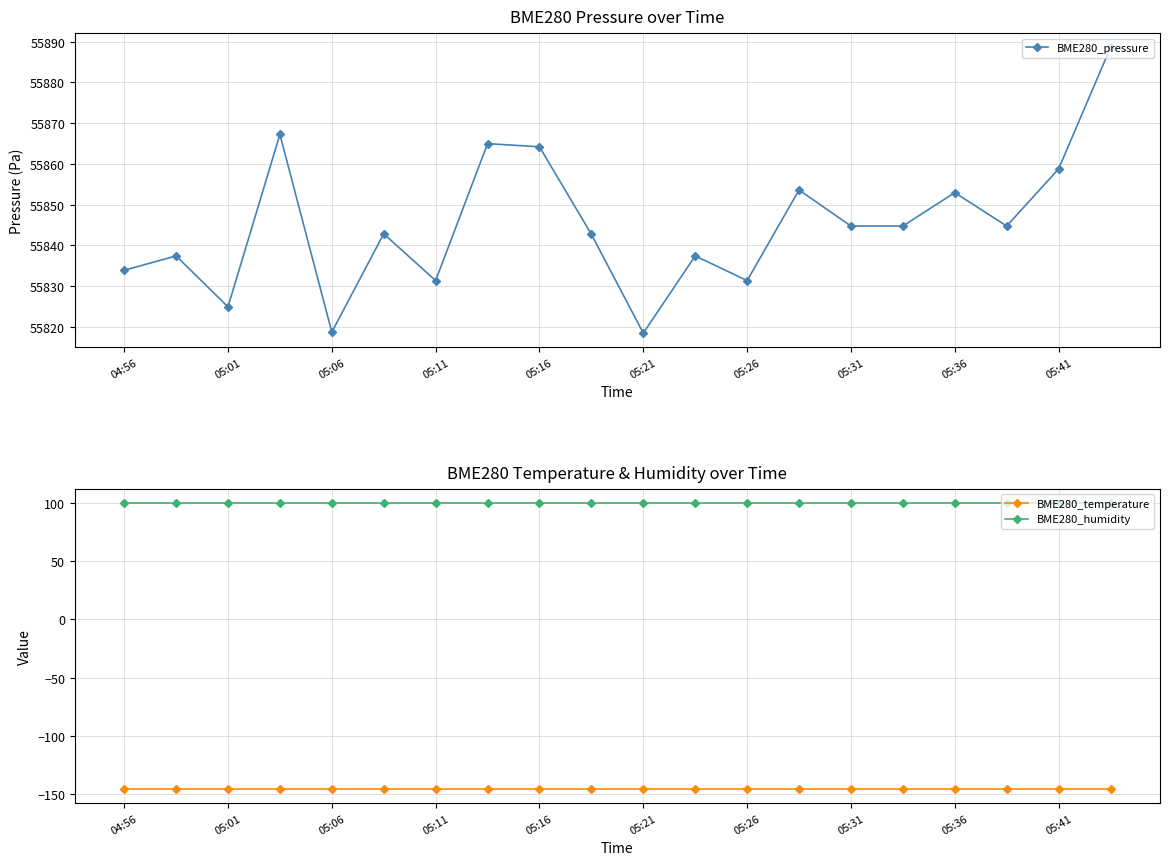

What is the minimum value for BME280_pressure?

55818.4